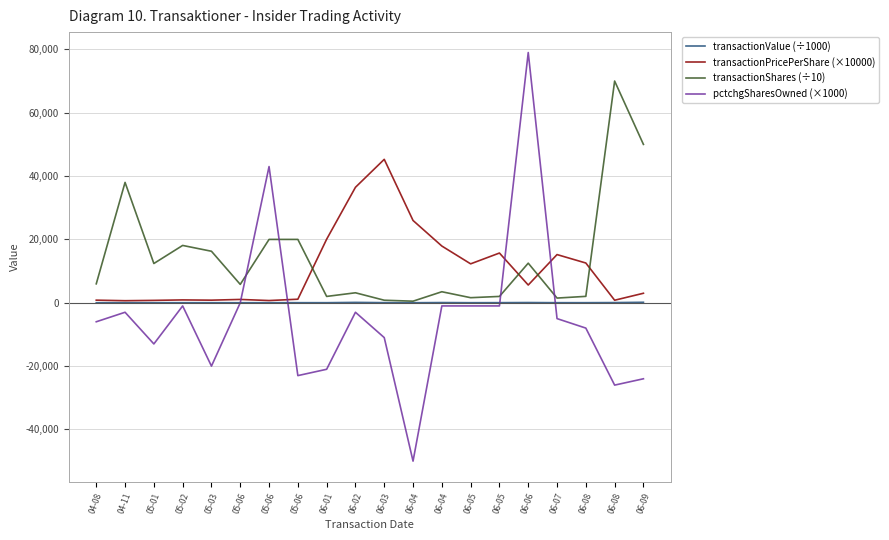

True or false: transactionPricePerShare (×10000) and transactionValue (÷1000) intersect in this chart.

False